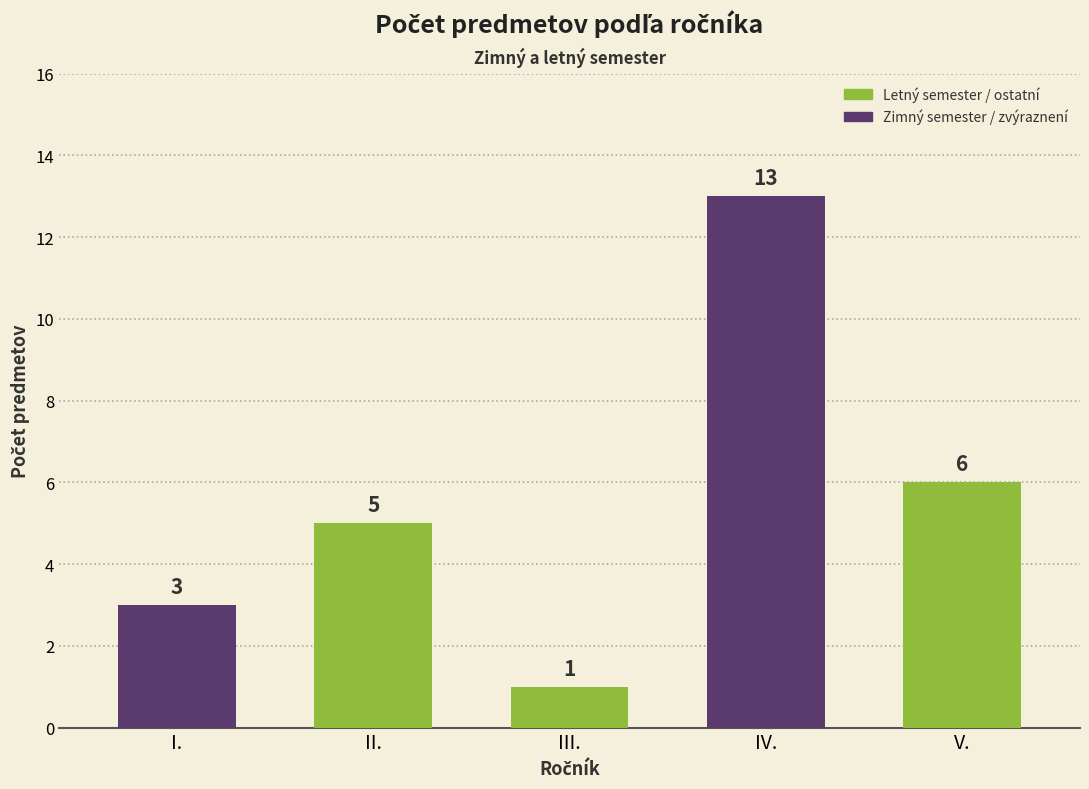

Which has a higher value, II. or III.?

II.